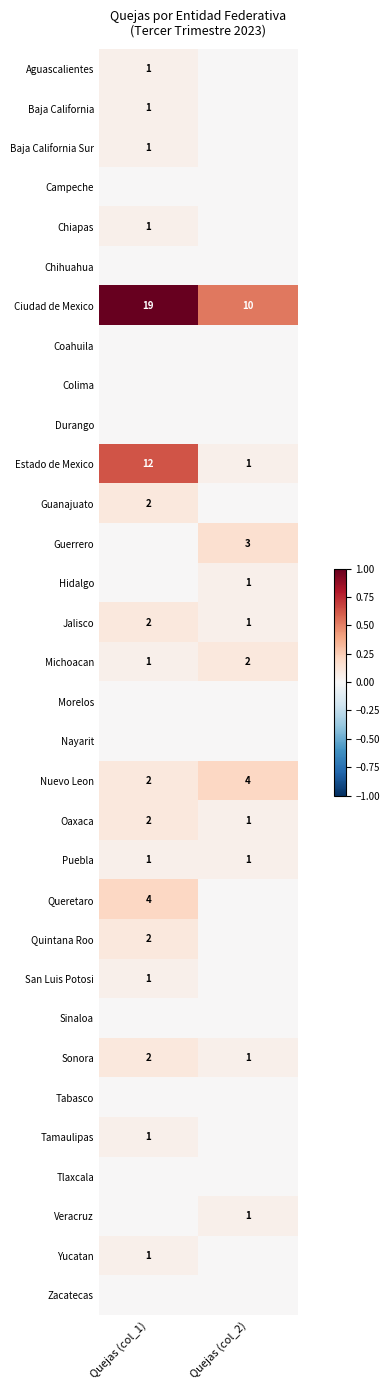

What is the approximate value of Ciudad de Mexico at Quejas (col_1)?

19